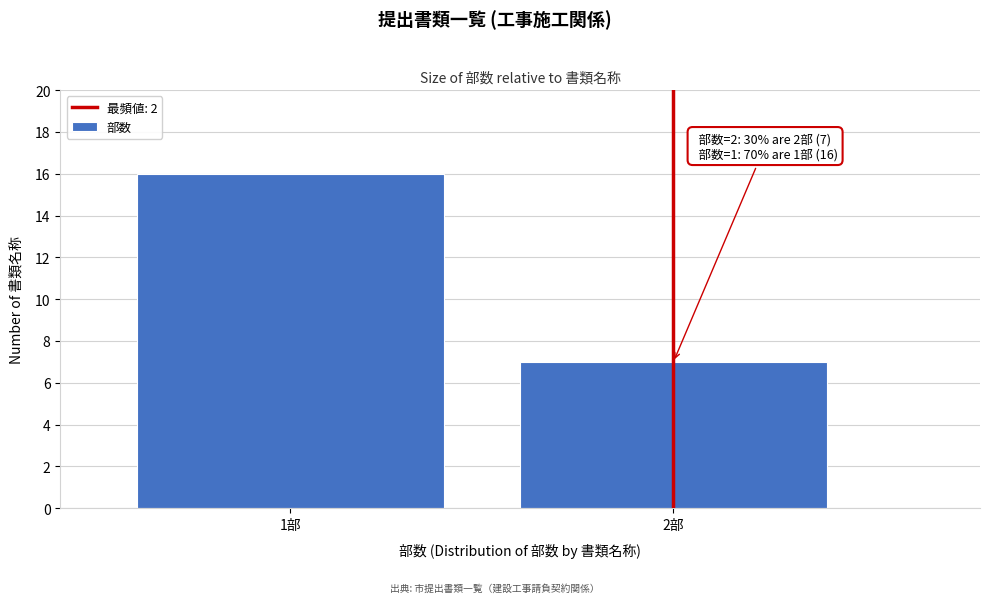

Reading right to left, list all the values displayed in this chart.

2部=7	1部=16